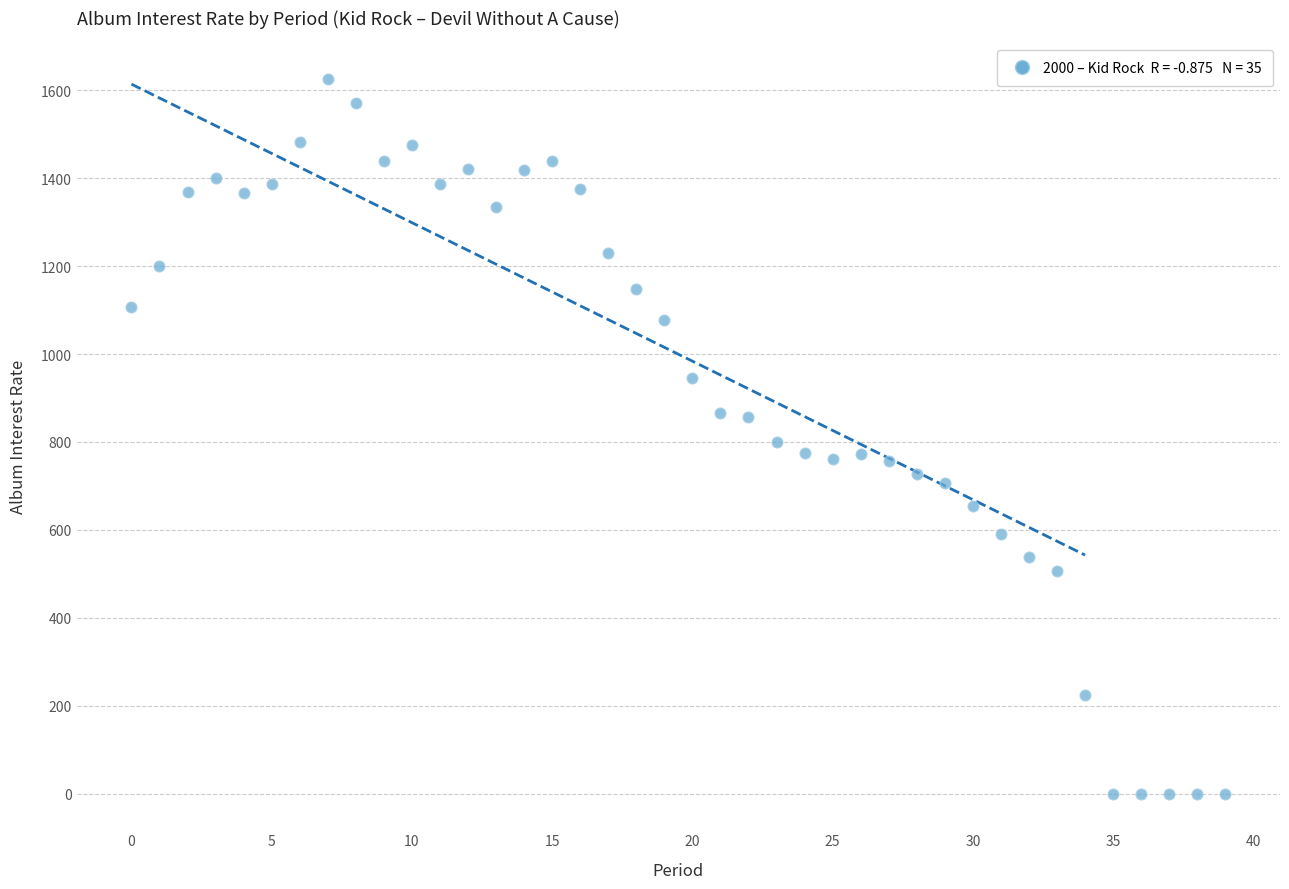

What is the range of Y values (max minus min)?

1626.2